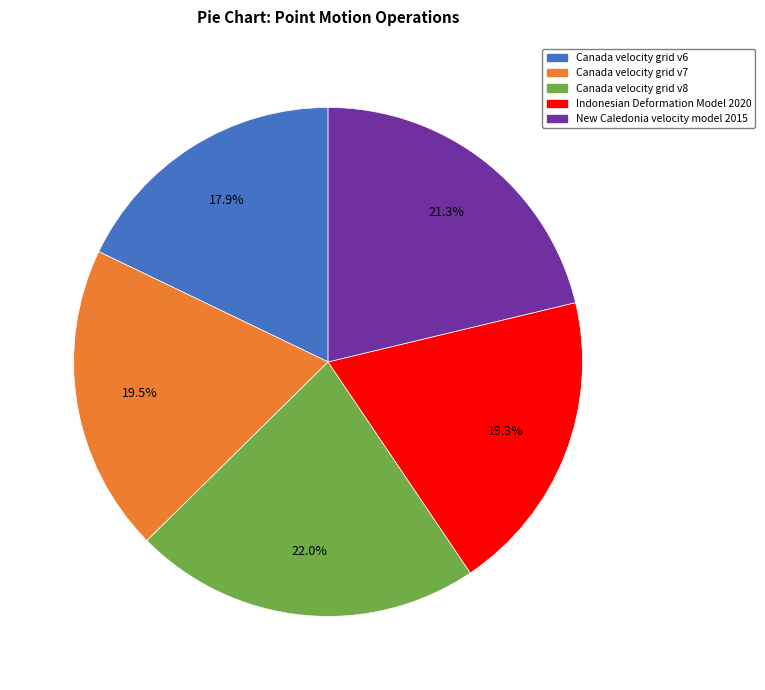

How many segments does this pie chart have?

5